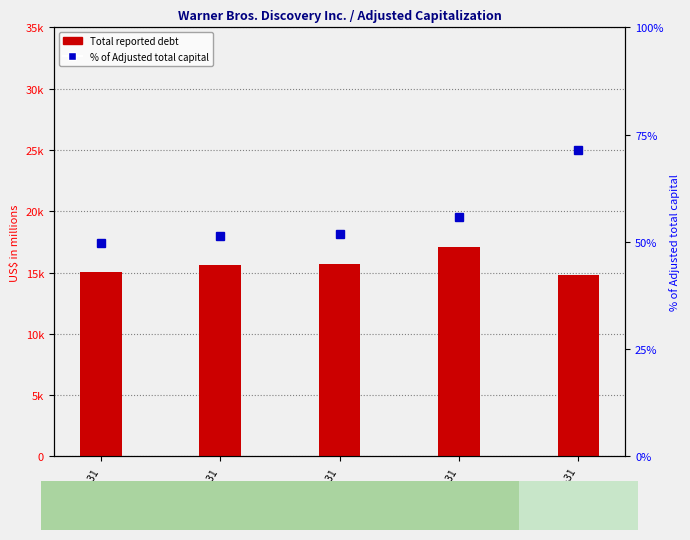

Reading left to right, transcribe all the data shown in this chart.

Total reported debt: 15014.0	15645.0	15669.0	17045.0	14785.0
% of Adjusted total capital: 49.8	51.5	51.8	55.8	71.3